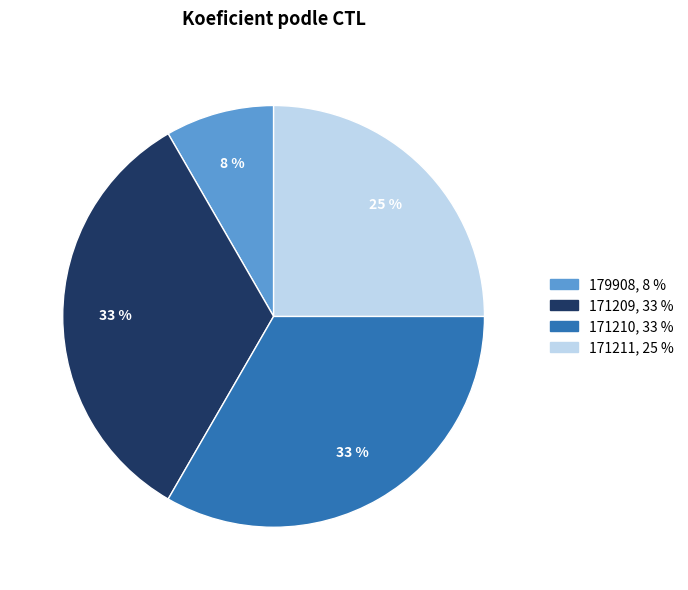

To the nearest percent, what is the difference between the 171211 and 179908 slice percentages?

17%